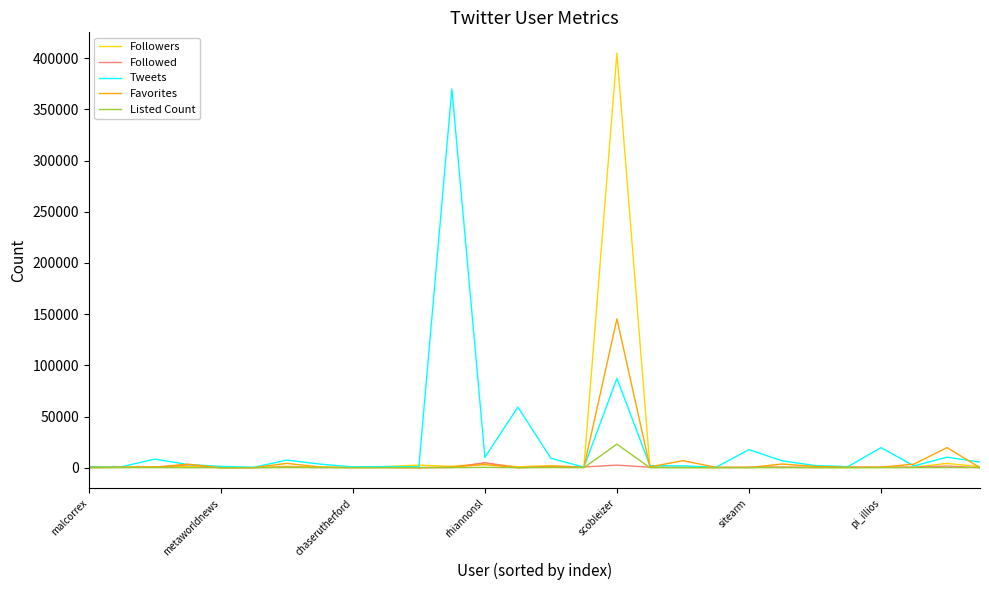

Which series has the largest range (max minus min)?

Followers